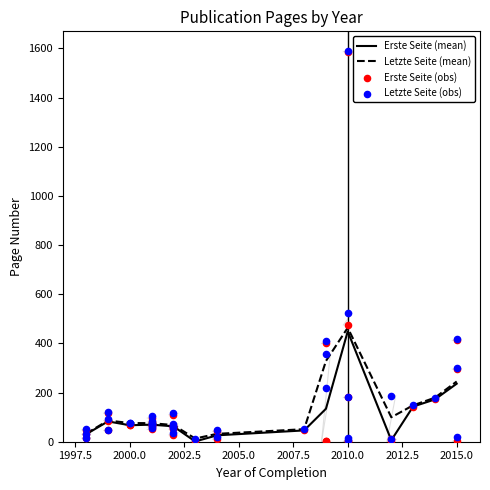

Which series has the widest spread of Y values?

Erste Seite